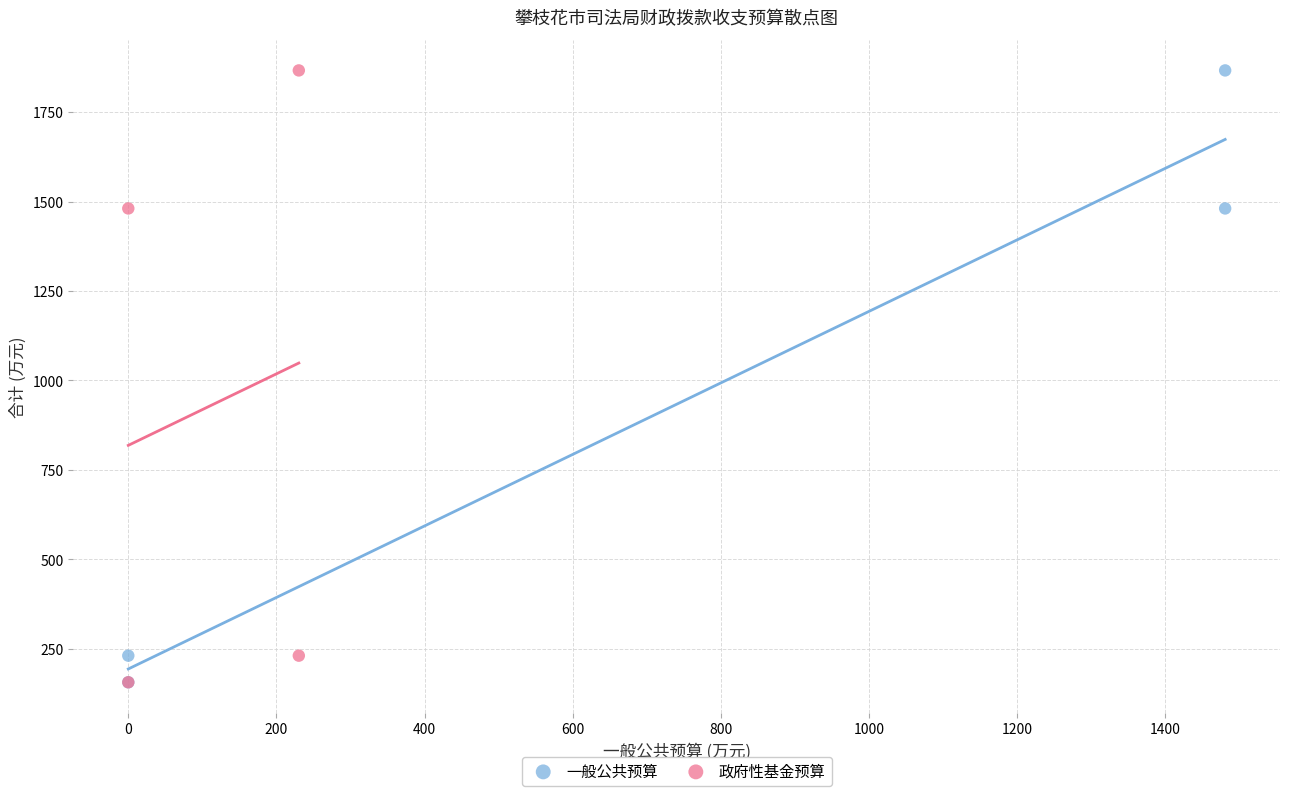

What are all the series names shown in the legend?

一般公共预算, 政府性基金预算